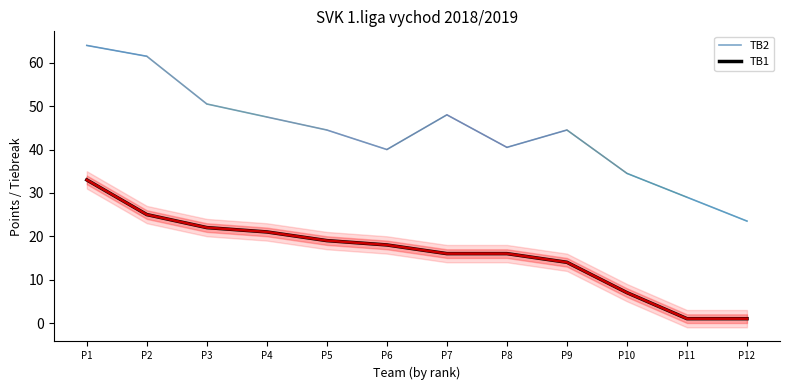

What is the total value across all series at P8?

56.5